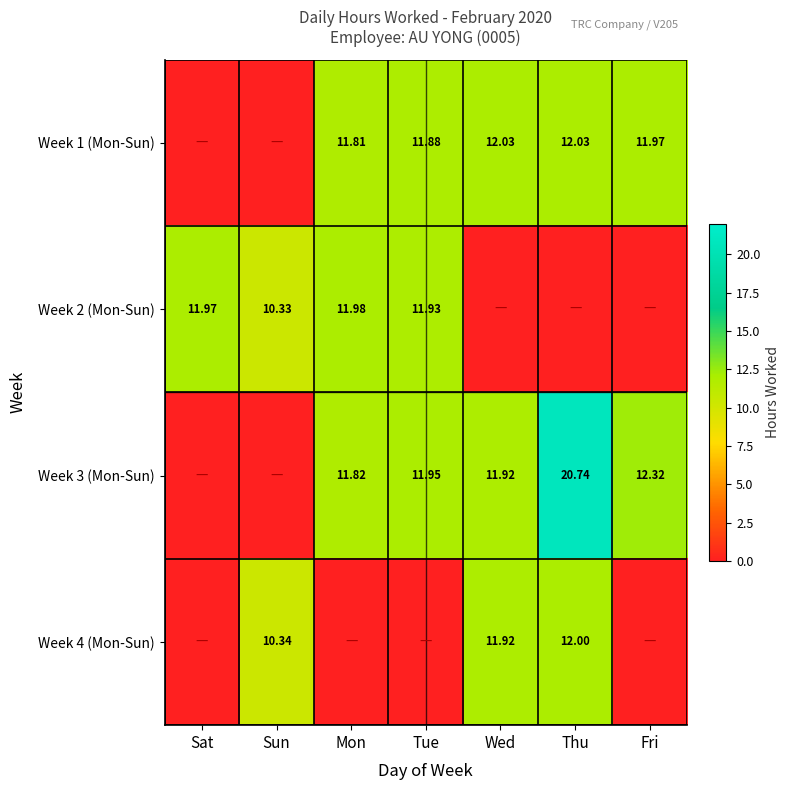

Which series has the widest spread of values?

Week 3 (Mon-Sun)